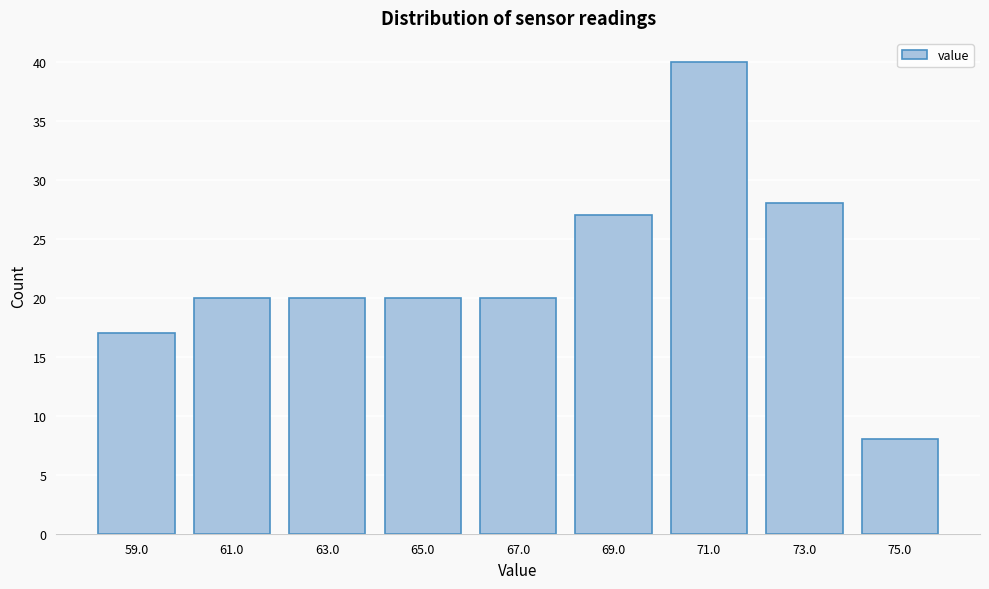

Reading right to left, transcribe all the data shown in this chart.

75.0=8	73.0=28	71.0=40	69.0=27	67.0=20	65.0=20	63.0=20	61.0=20	59.0=17